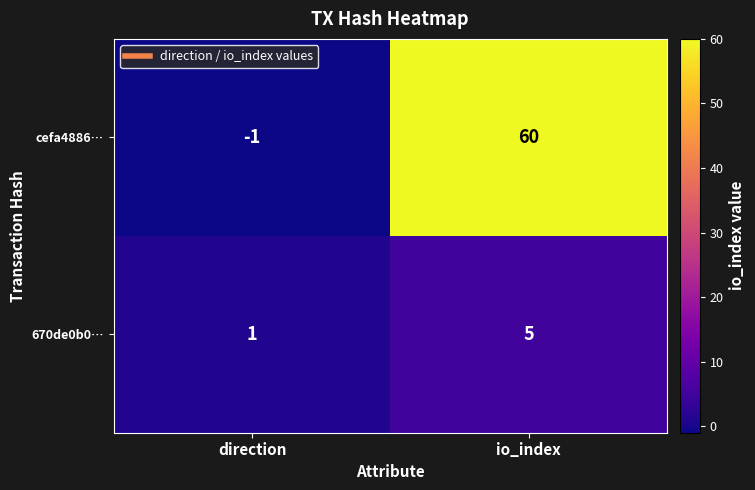

What is the sum of the 670de0b0… values at direction and io_index?

6